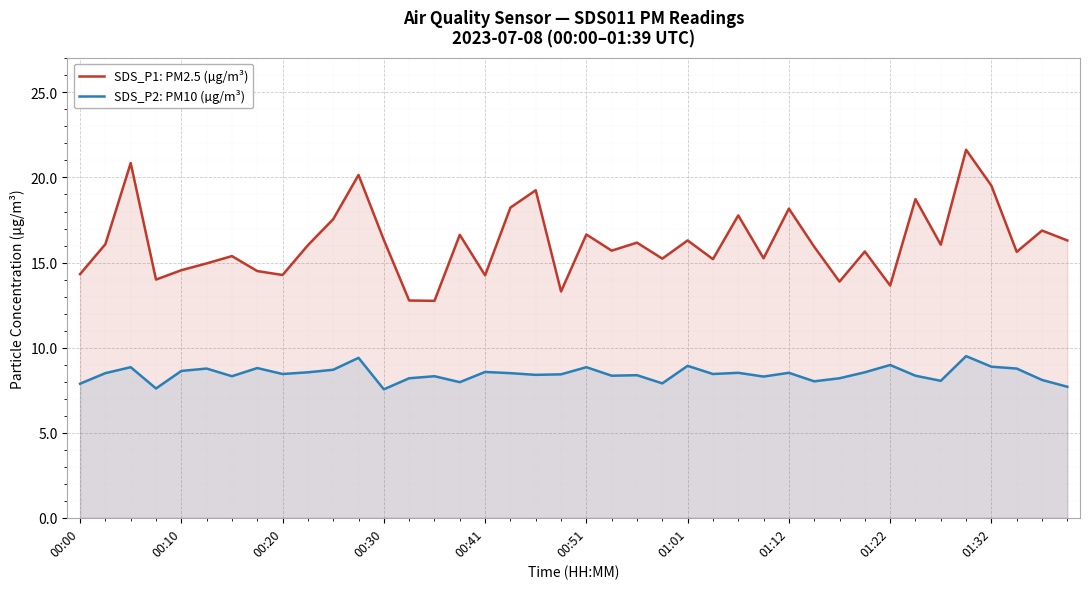

What is the spread (max minus min) of values at 00:10?

5.9